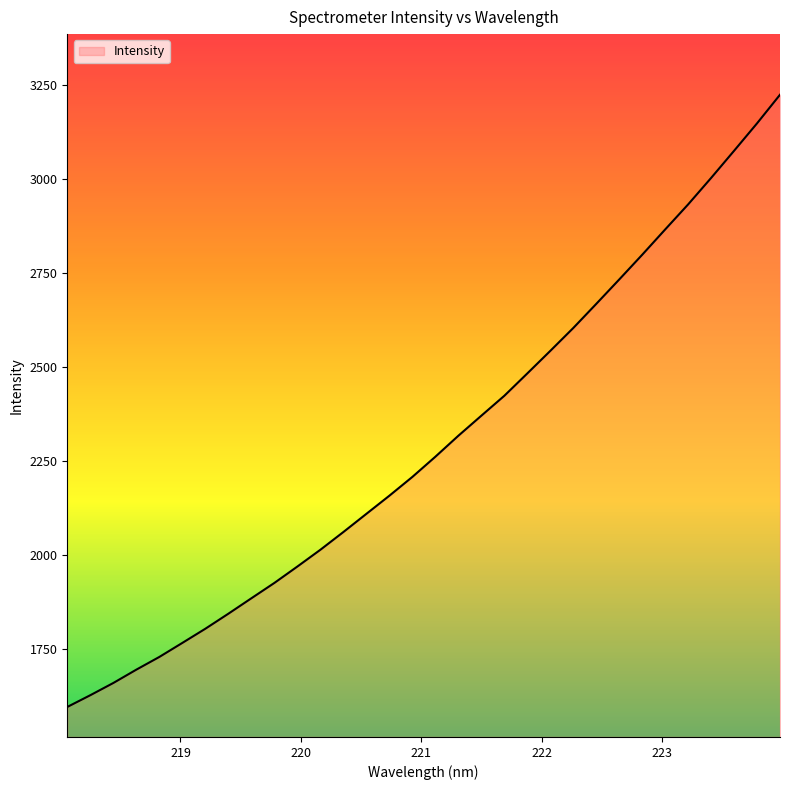

What is the difference between the maximum and minimum values?

1628.3